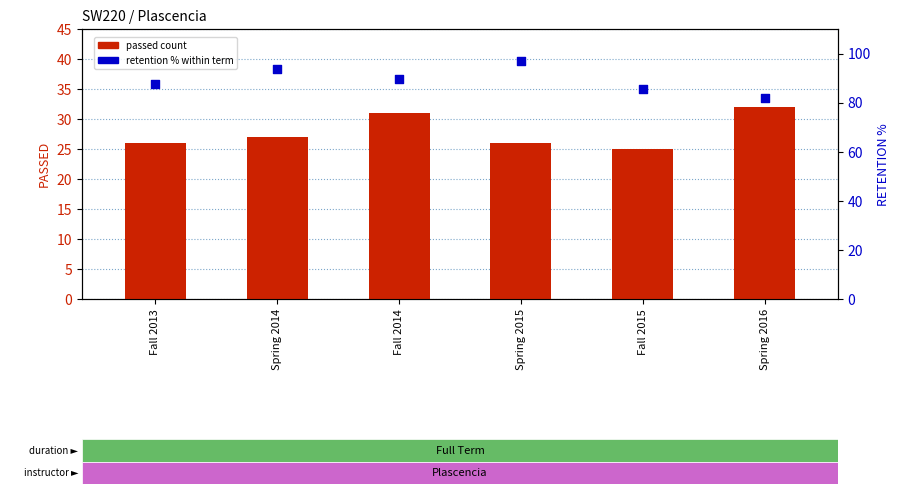

At how many categories does at least one series exceed 87?

4